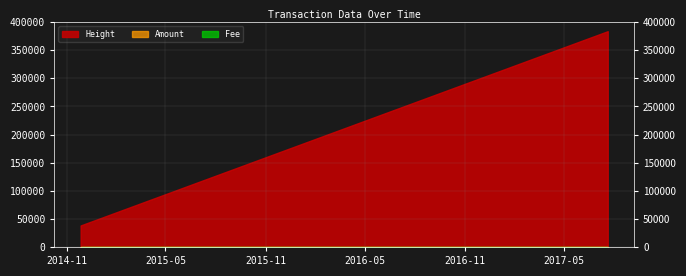

Is it true that Height equals 22324 at 2014-11-26 12:46:04?

False